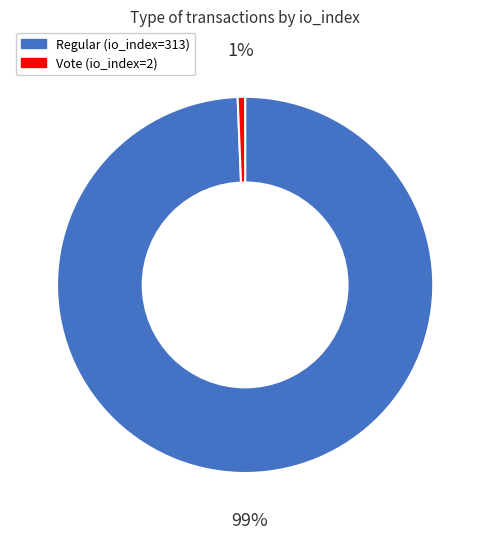

How many segments does this pie chart have?

2